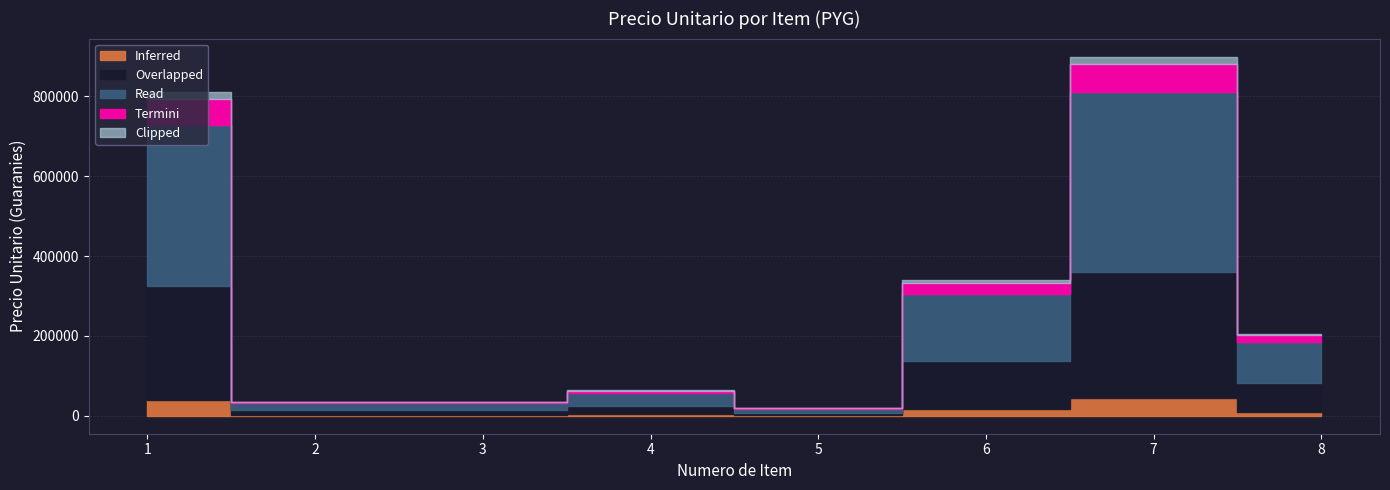

At which category does the chart reach its minimum across all series?

5